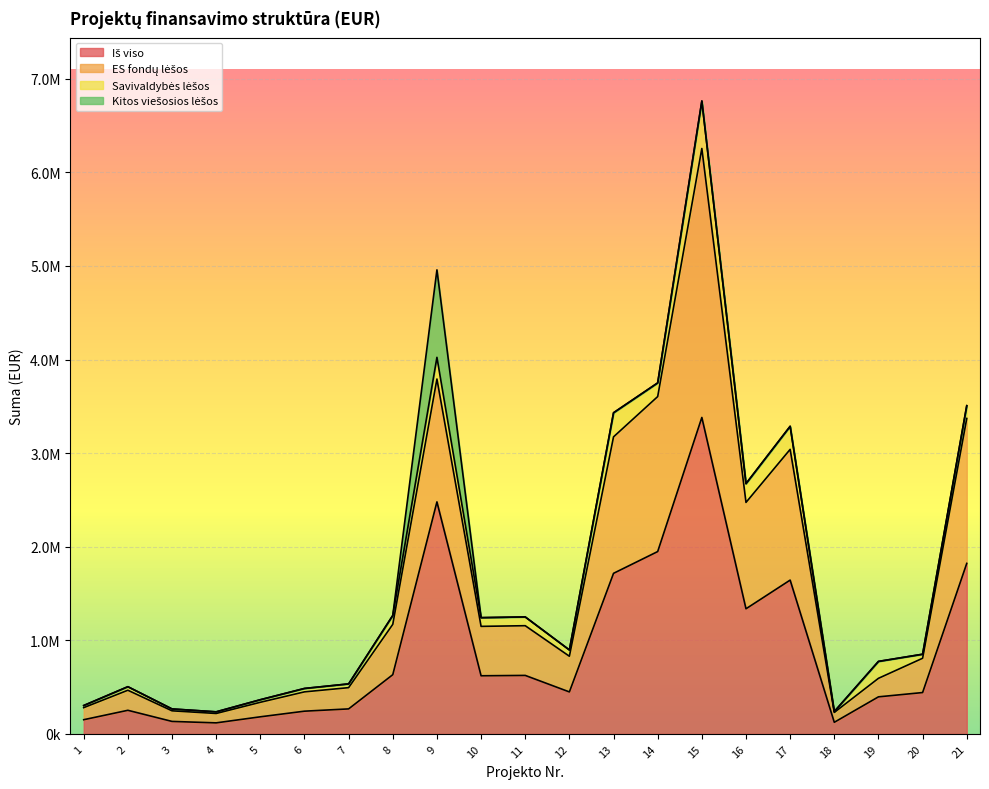

Count the number of categories in the chart.

21